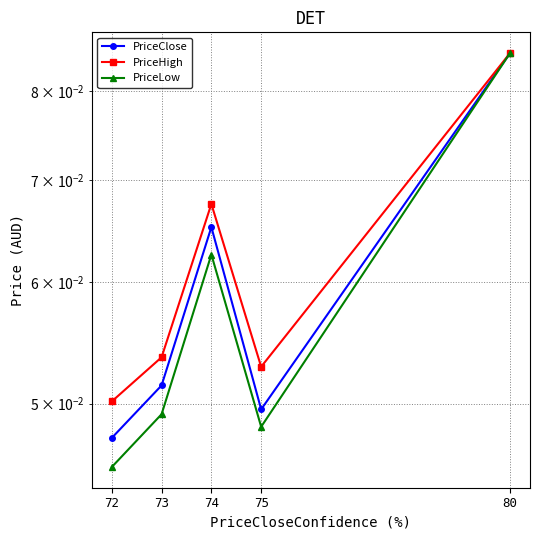

At which category does PriceLow reach its first local valley?

75